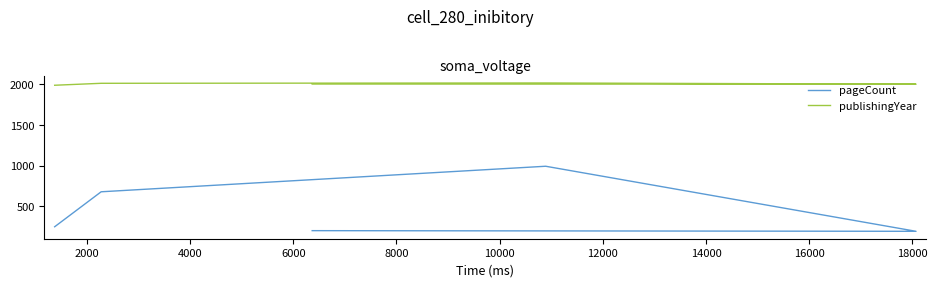

Rank the series by their average value, from lowest to highest.

pageCount, publishingYear